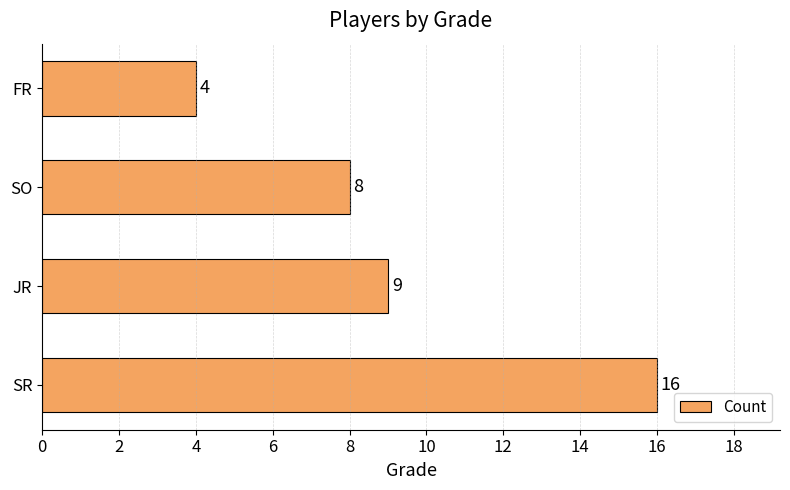

Which label corresponds to the smallest value in the chart?

FR